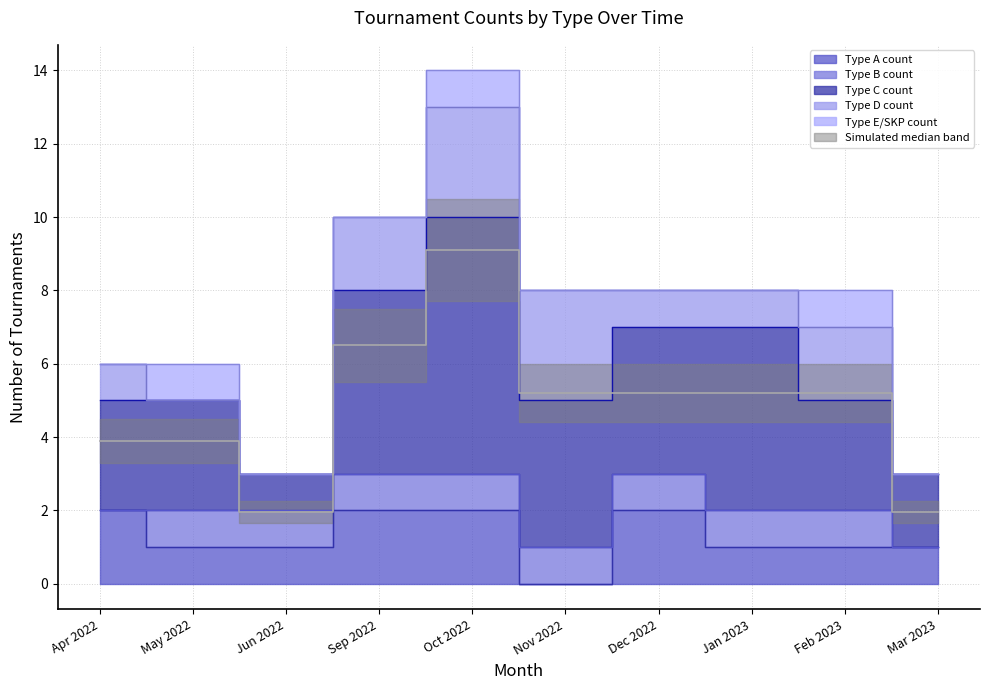

At 0, list the series in order from largest to smallest.

Type C count, Type A count, Type D count, Type B count, Type E/SKP count